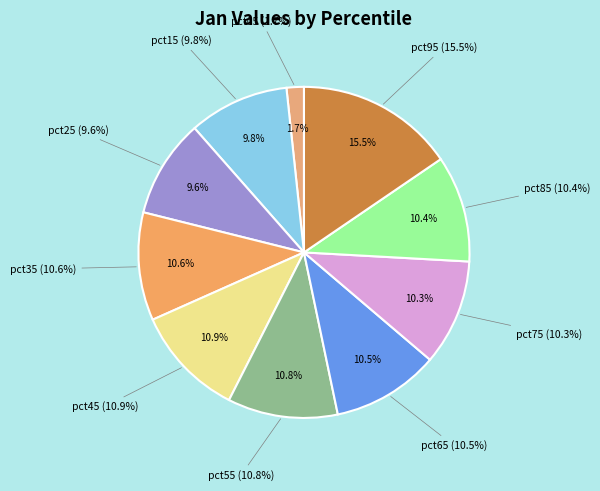

What is the largest slice in the pie chart?

pct95